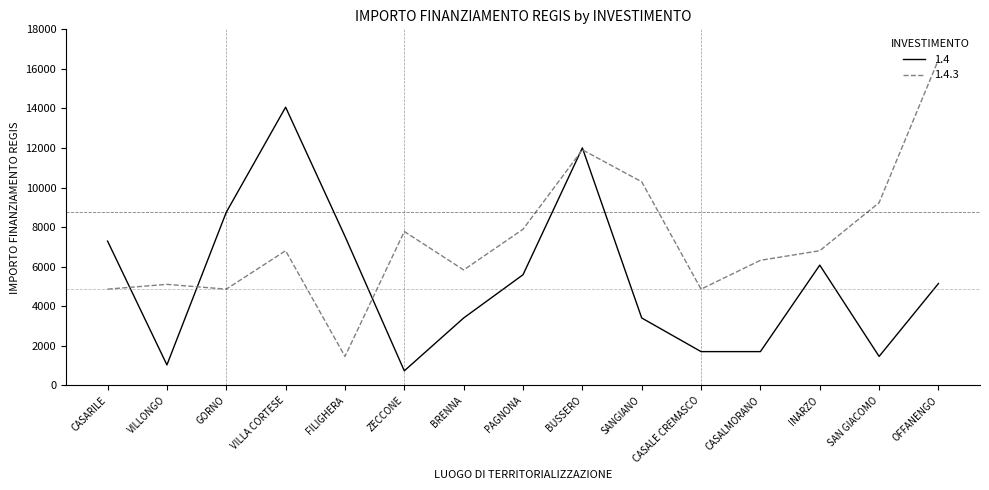

Does the chart display data point markers on the line(s)?

No